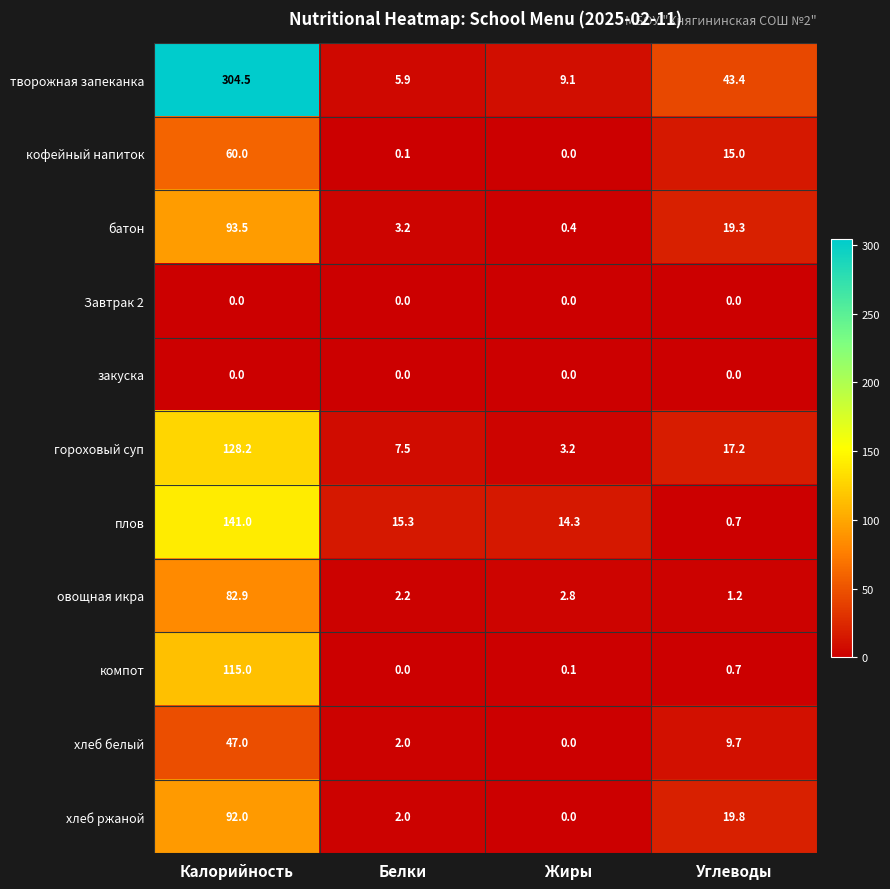

Between Белки and Углеводы, which series saw the biggest shift?

творожная запеканка